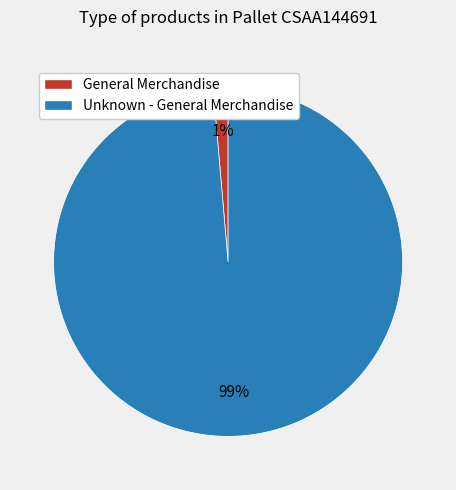

Which has a higher value, Unknown - General Merchandise or General Merchandise?

Unknown - General Merchandise